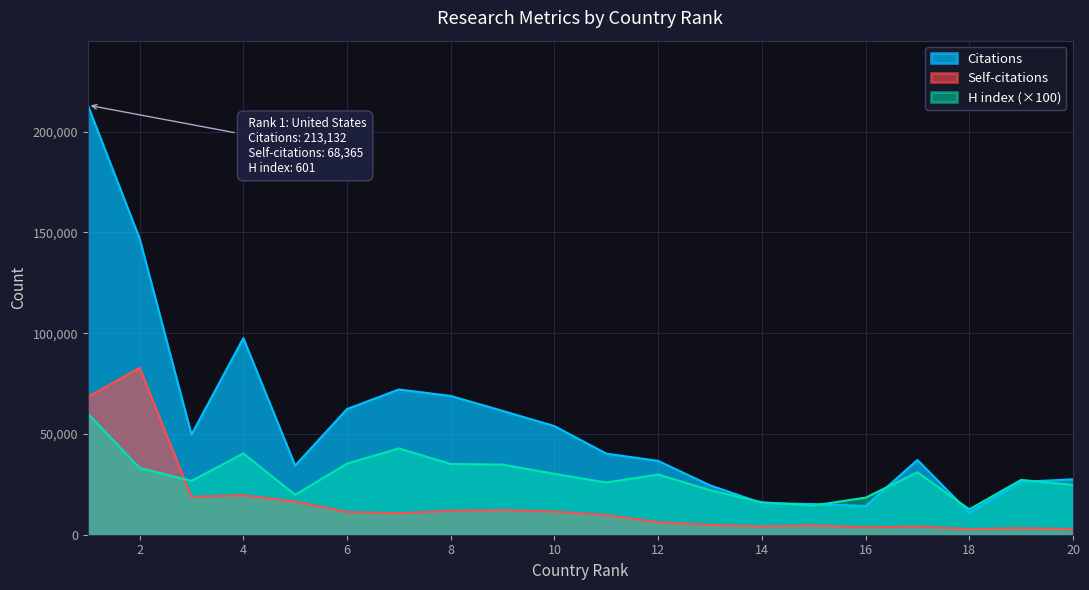

What is the highest value of the Self-citations series?

82820